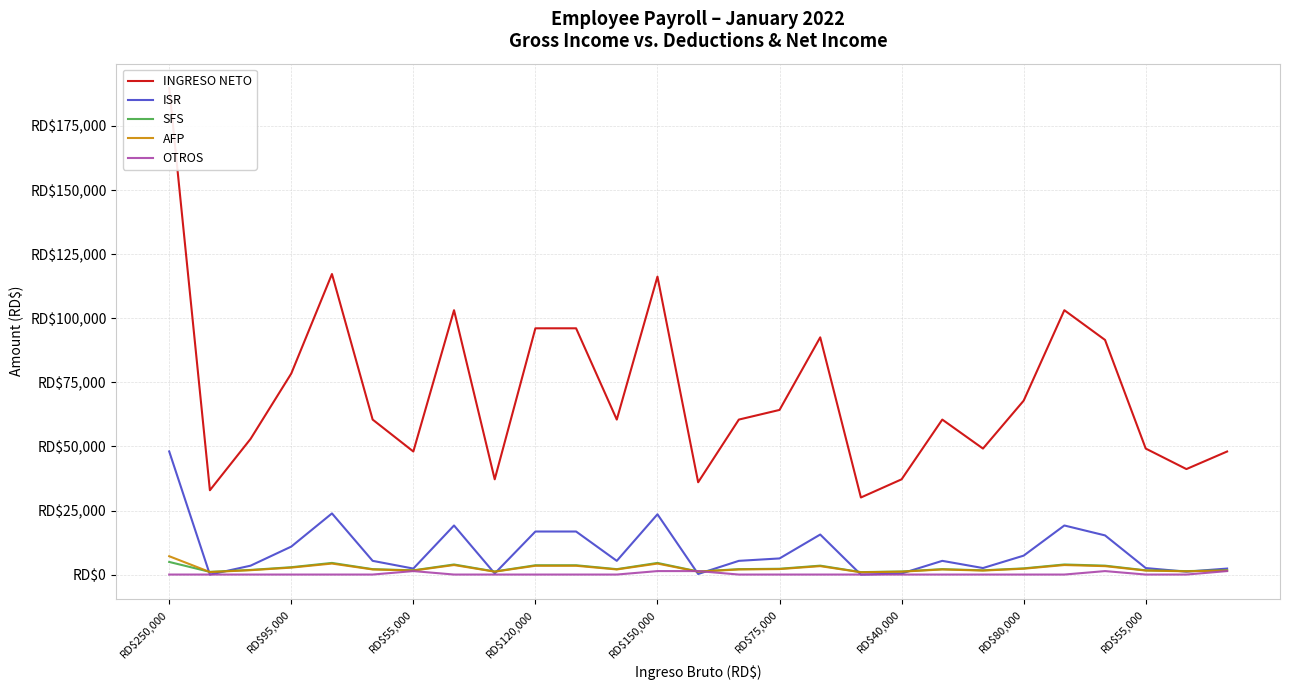

The value of OTROS at 10 is 25.0. True or false?

True